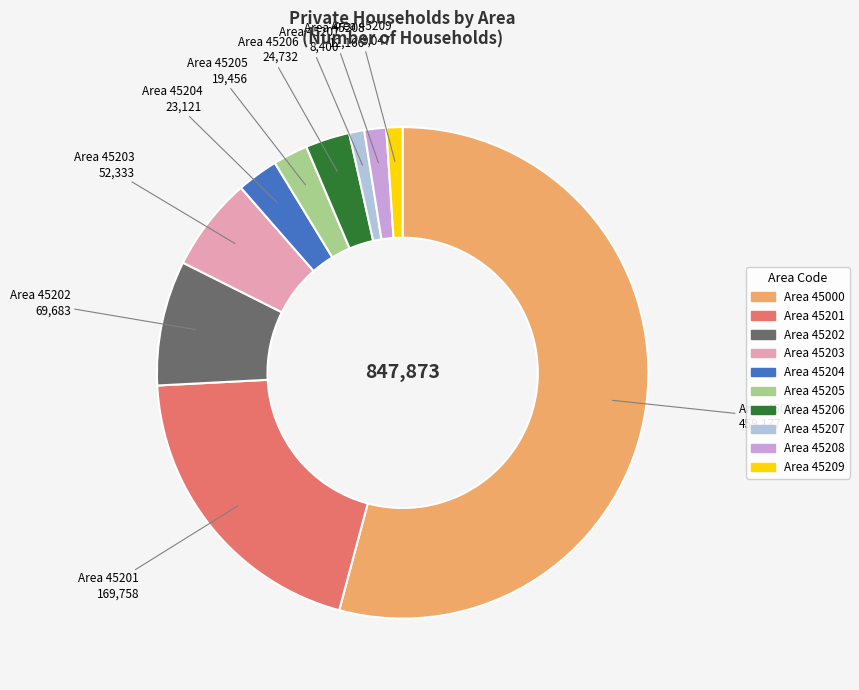

Is there a majority slice in this chart?

Yes